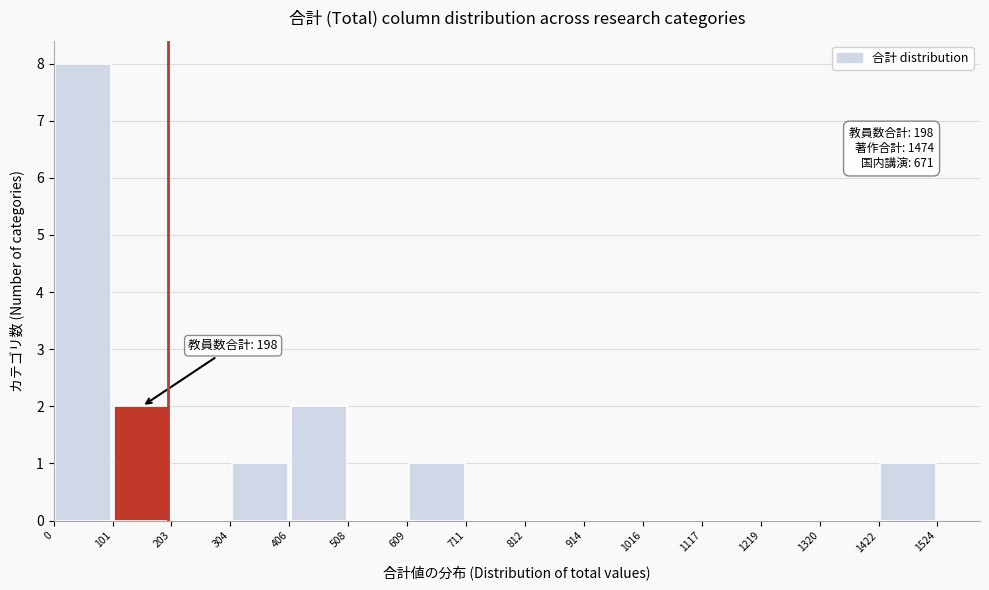

Over which range of the x-axis is the bar tallest?

0 to 101